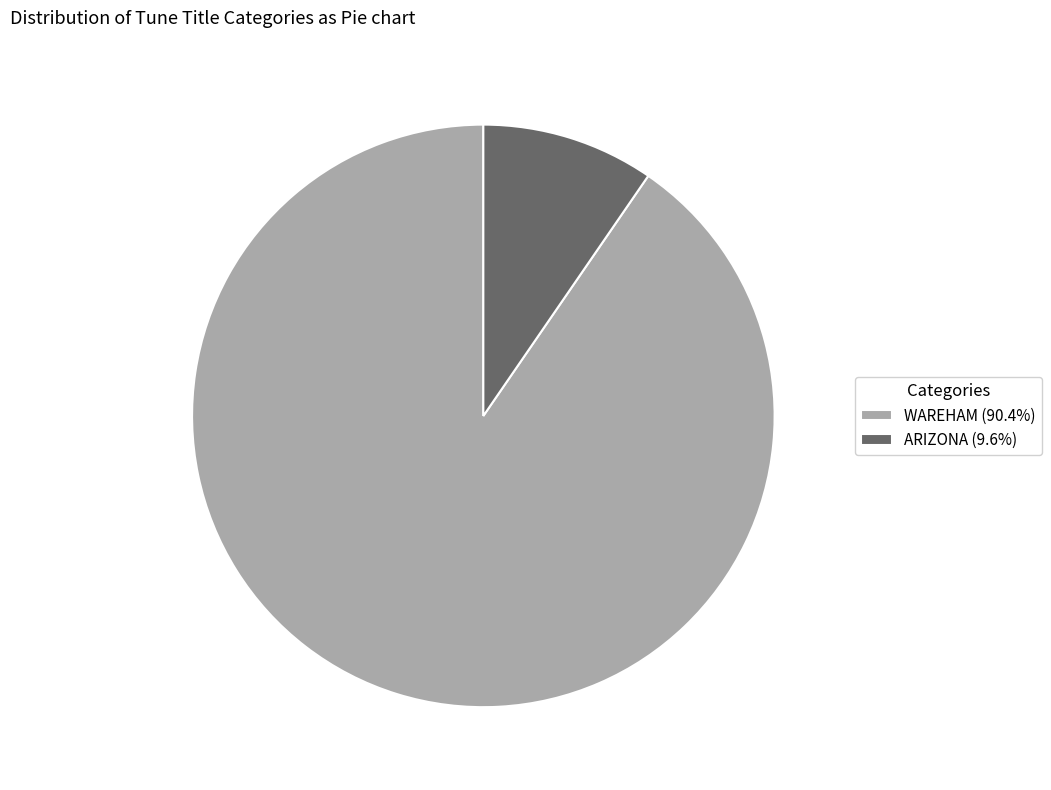

Rank the categories by value from highest to lowest.

WAREHAM, ARIZONA